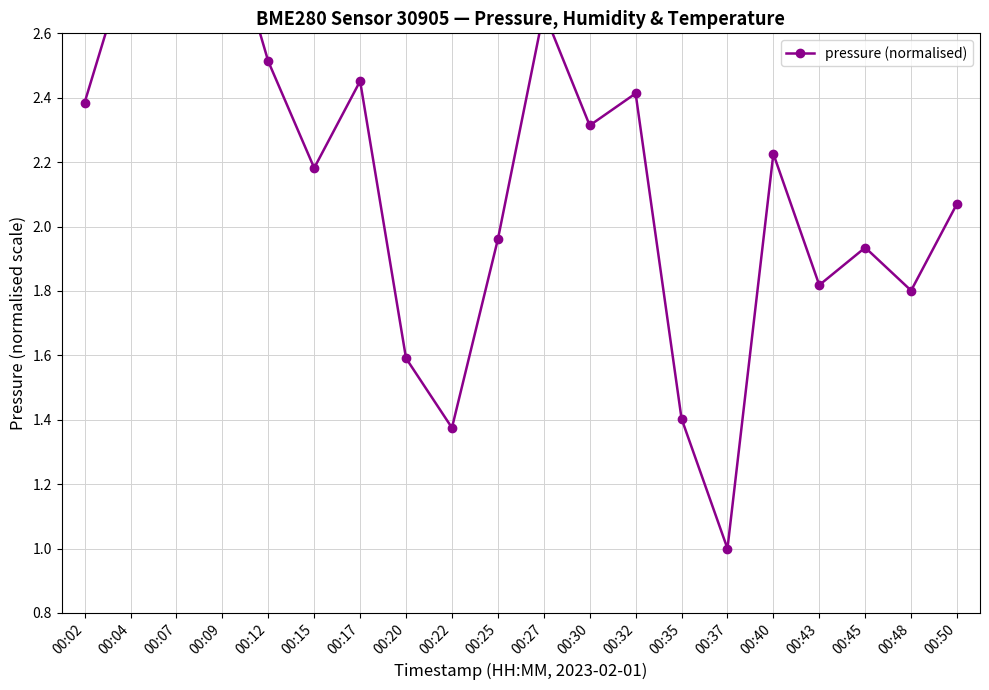

What is the difference between the maximum and minimum values?

2.0